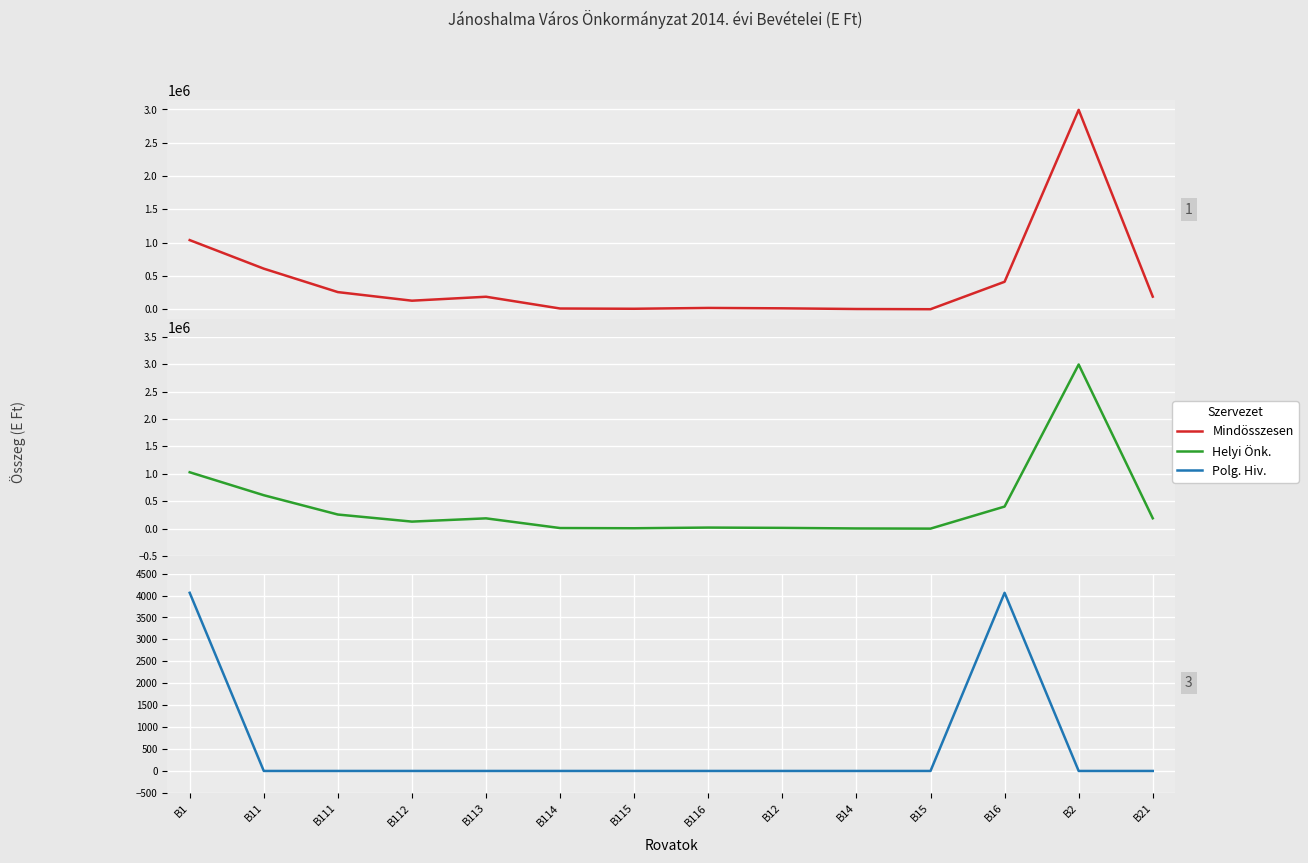

Which category has the lowest value across all series?

B15